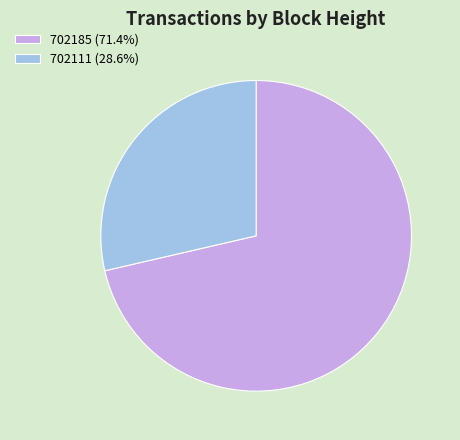

Is there a majority slice in this chart?

Yes